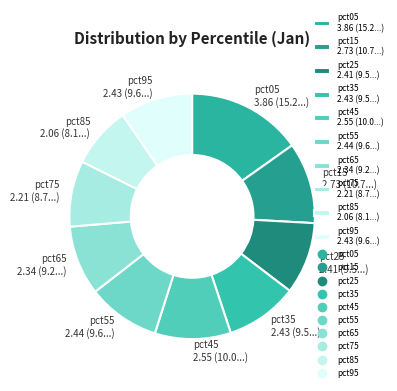

Combined, do pct25 2.41 (9.5...) and pct35 2.43 (9.5...) account for over 50%?

No